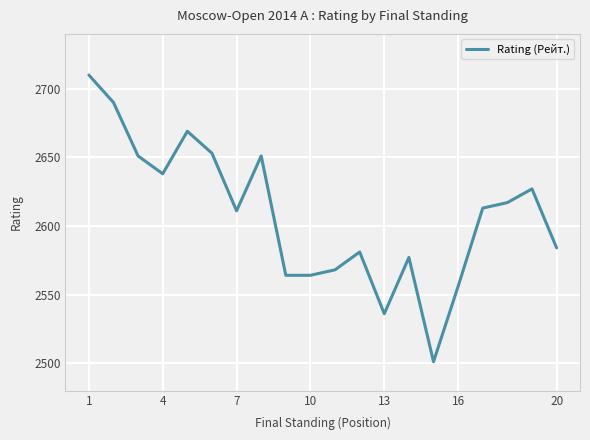

What is the minimum value shown in the chart?

2501